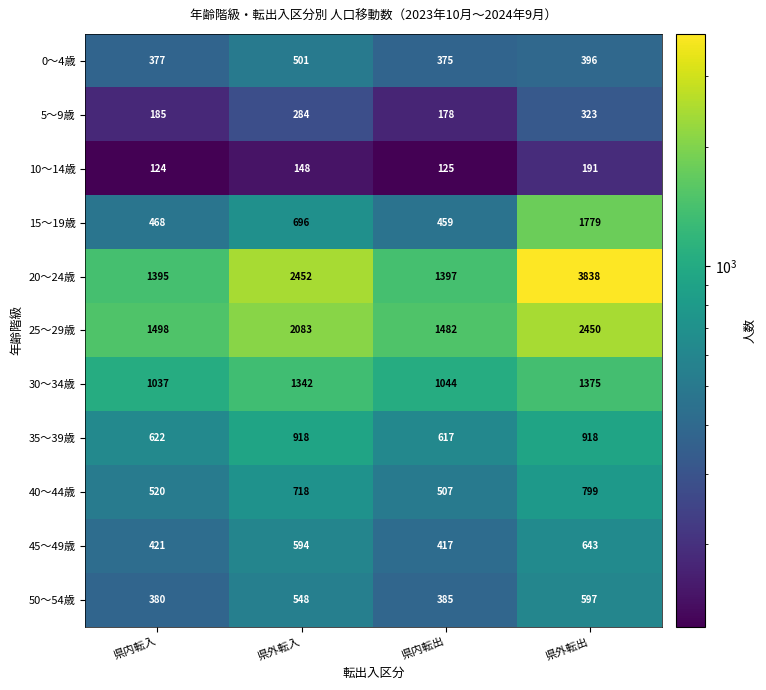

At 県内転出, list the series in order from largest to smallest.

25～29歳, 20～24歳, 30～34歳, 35～39歳, 40～44歳, 15～19歳, 45～49歳, 50～54歳, 0～4歳, 5～9歳, 10～14歳